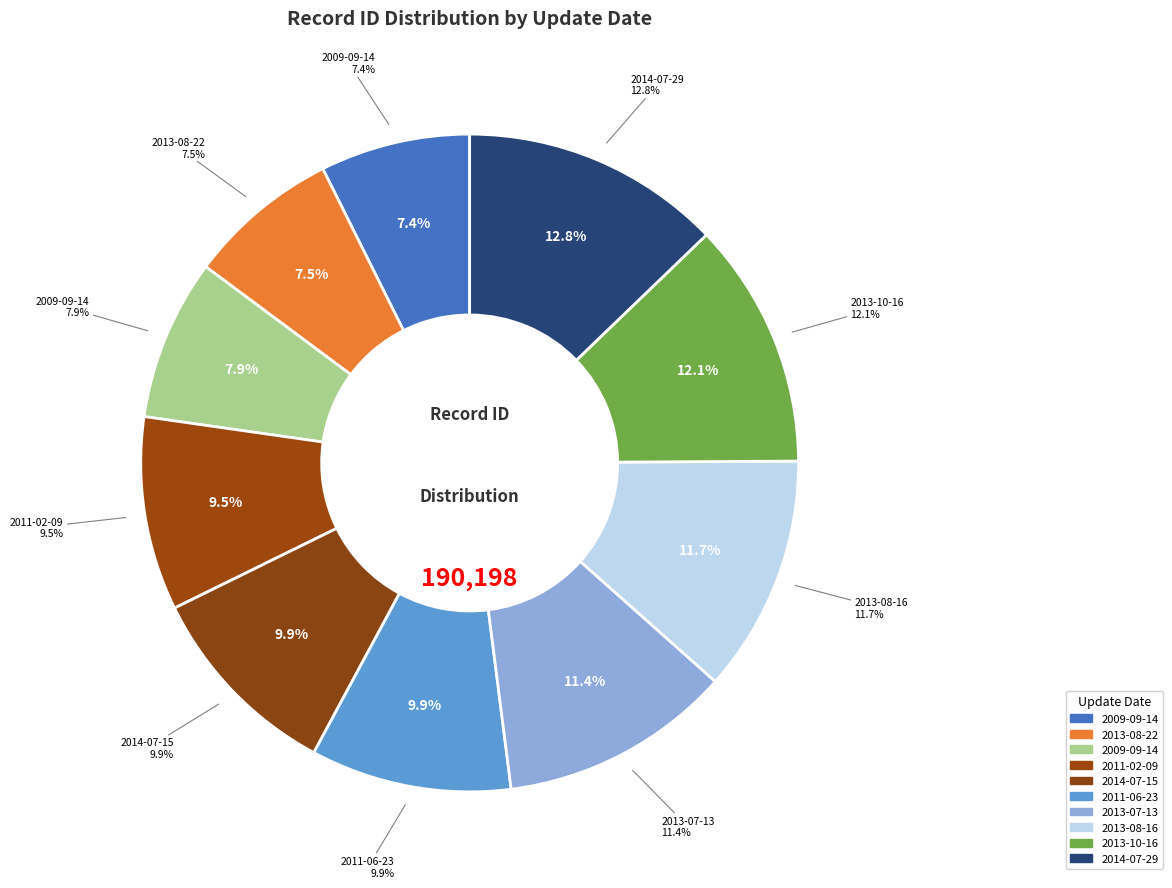

Rank the categories by value from lowest to highest.

2009-09-14, 2013-08-22, 2009-09-14, 2011-02-09, 2014-07-15, 2011-06-23, 2013-07-13, 2013-08-16, 2013-10-16, 2014-07-29